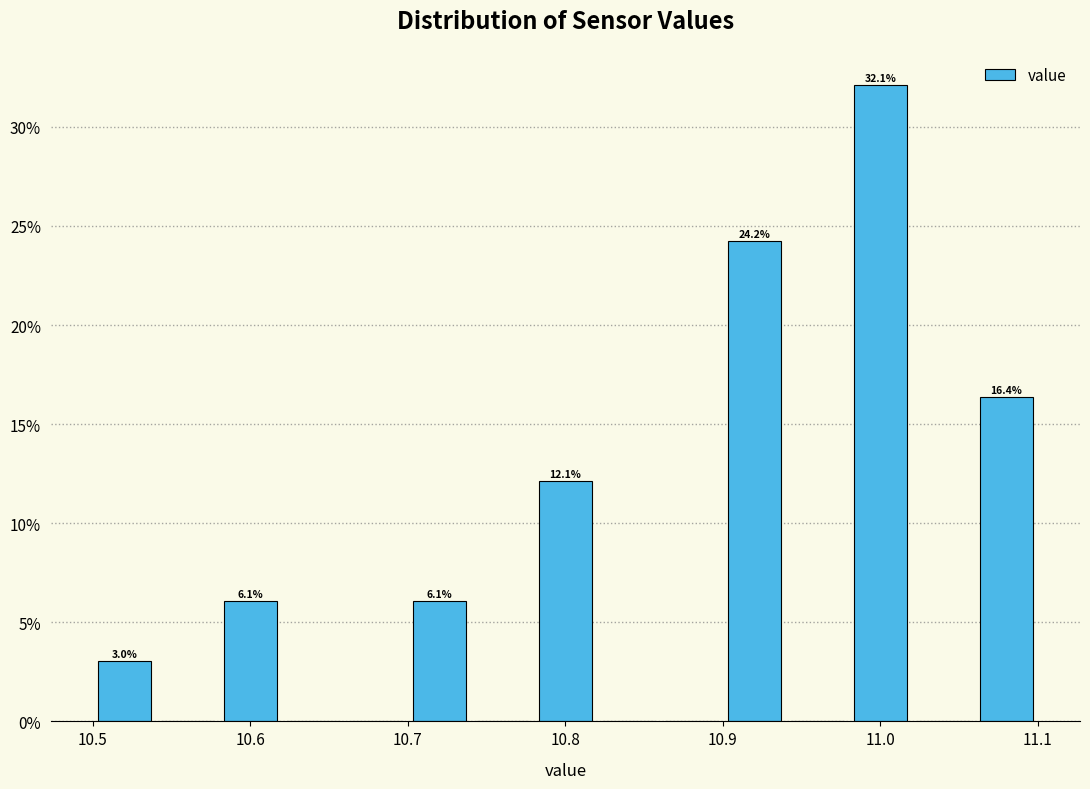

Over which range of the x-axis is the bar tallest?

10.98 to 11.02